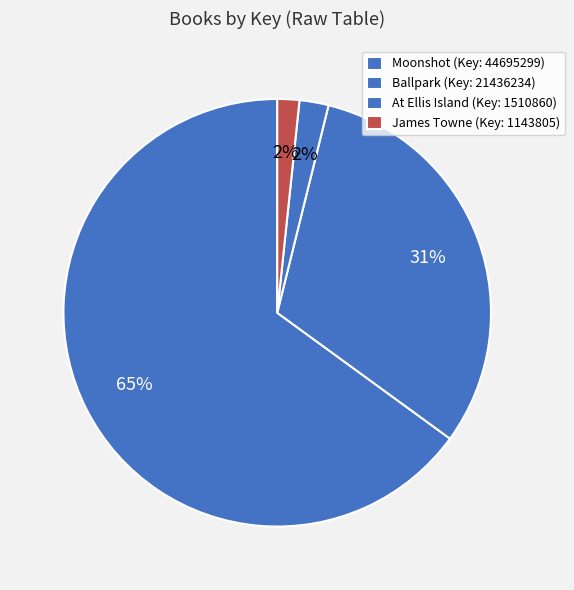

To the nearest percent, what is the difference between the largest and smallest slice percentages?

63%